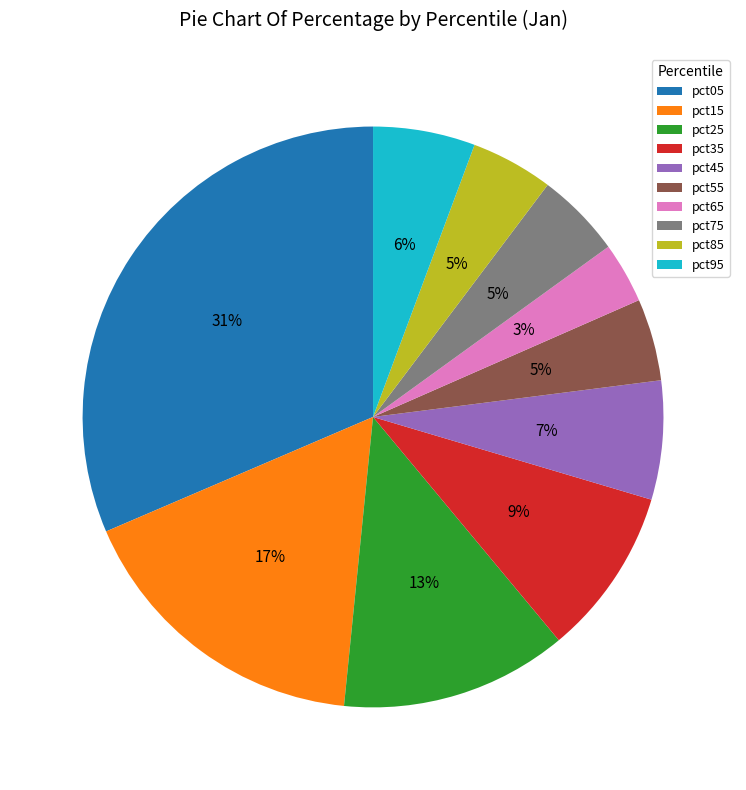

Is there any slice that represents more than half of the pie?

No